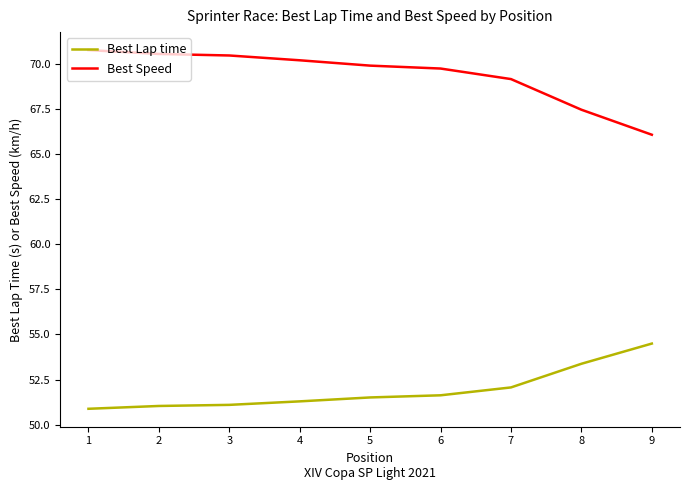

Which series has the largest total across all categories?

Best Speed